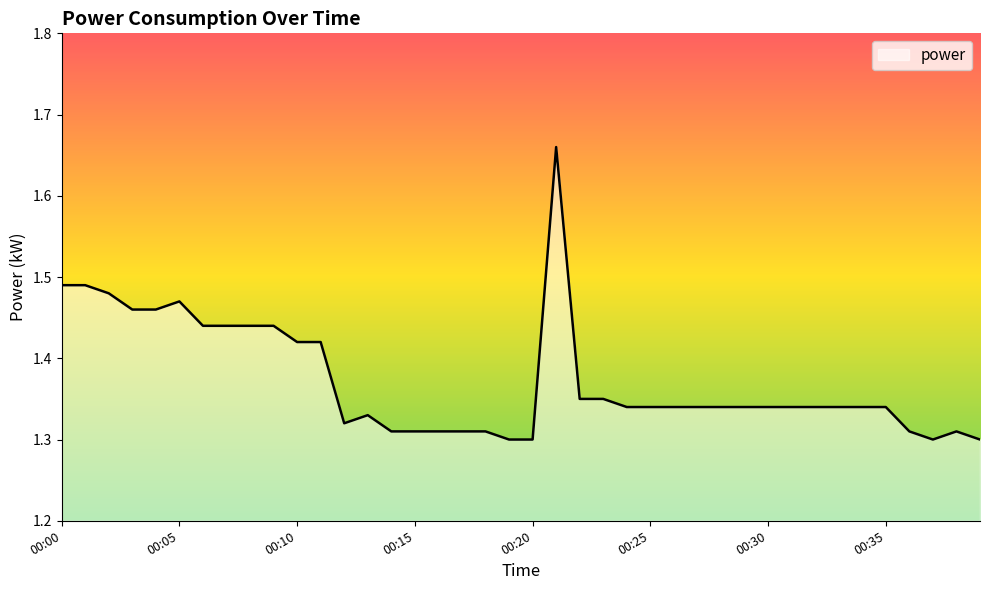

What is the difference between the maximum and minimum values?

0.4